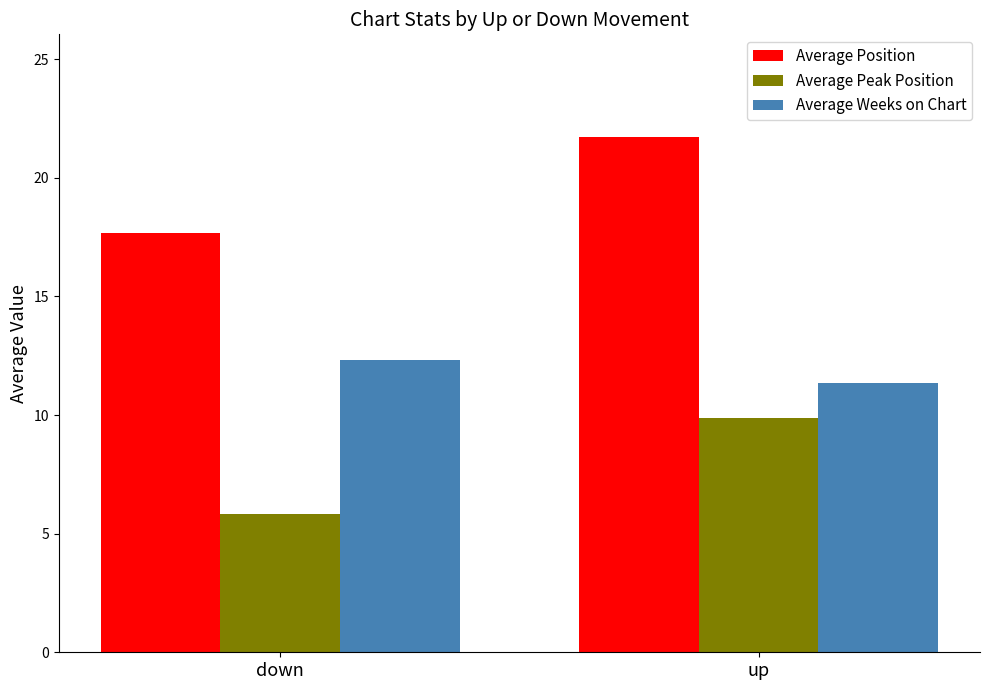

Are the bars horizontal?

No